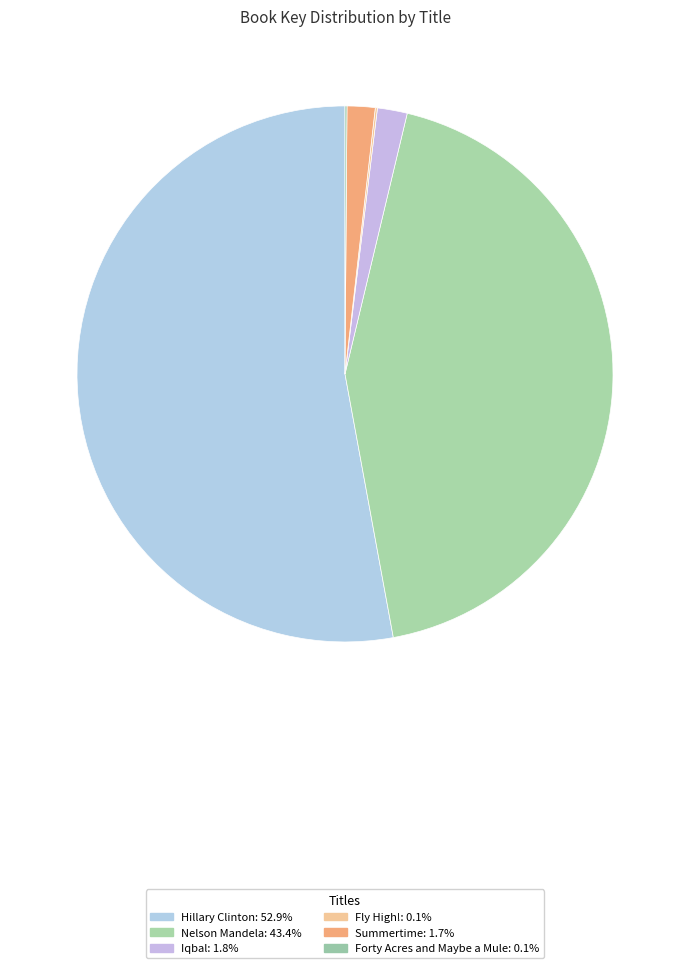

How many segments does this pie chart have?

6